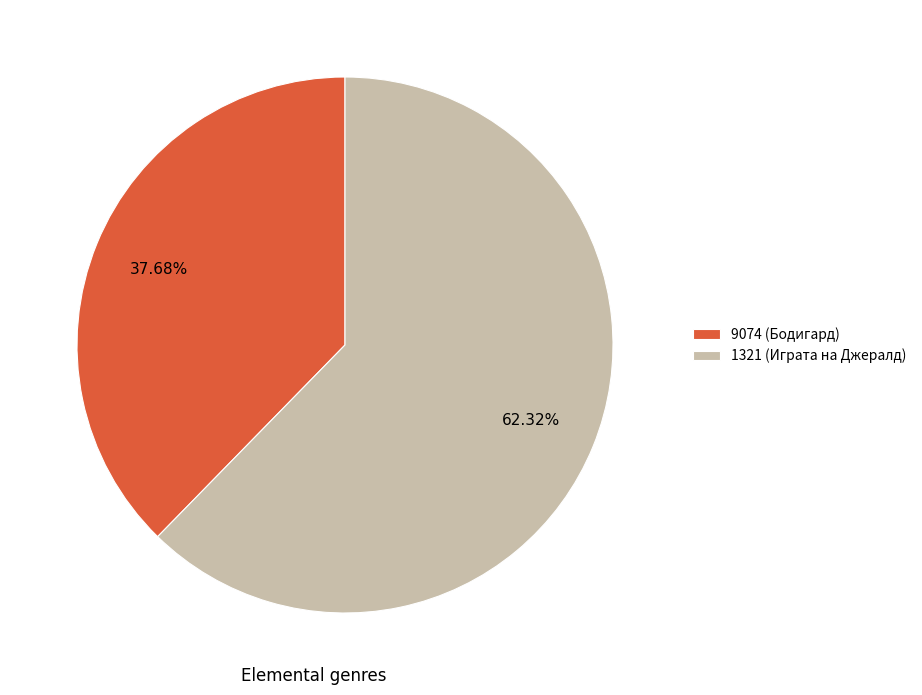

Combined, what portion of the pie is 1321 (Играта на Джералд) and 9074 (Бодигард)?

100.0%